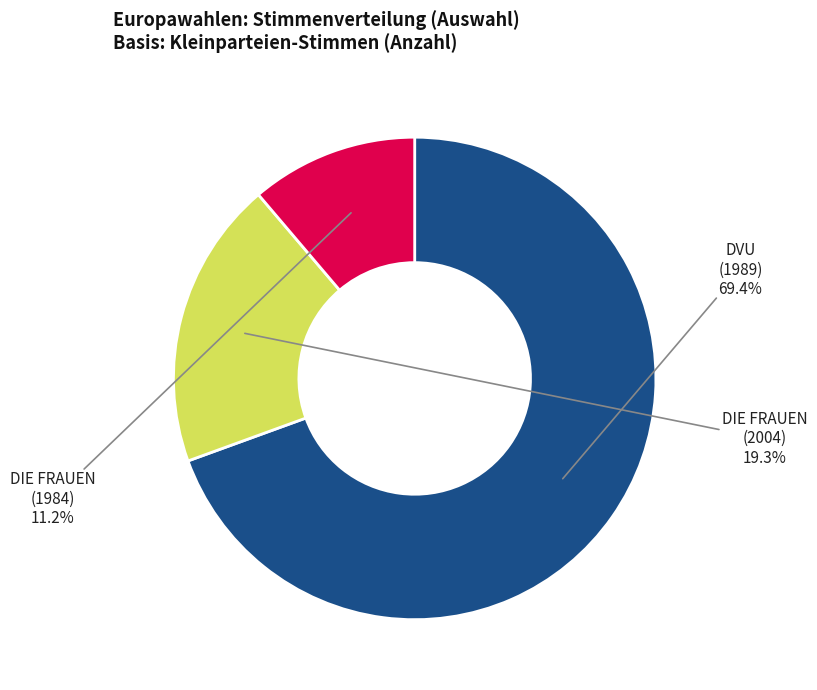

Is there a majority slice in this chart?

Yes